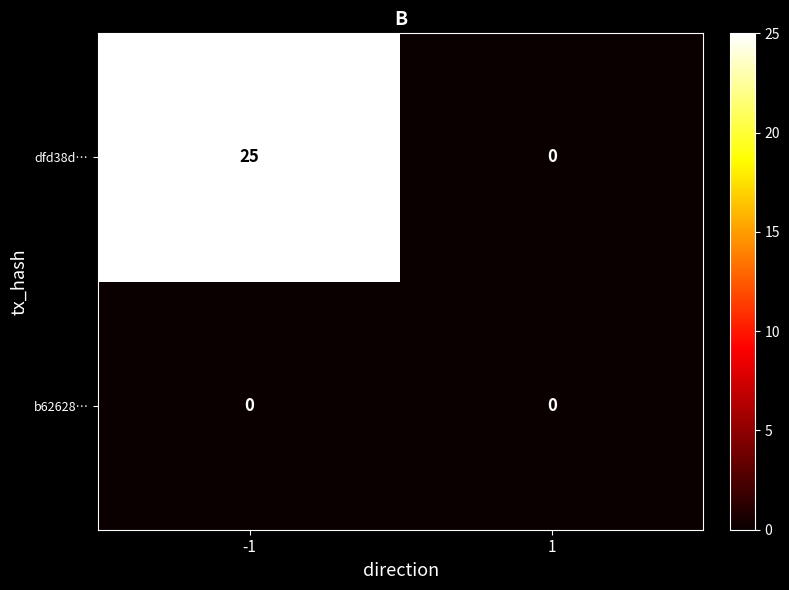

Which series has the widest spread of values?

dfd38d…